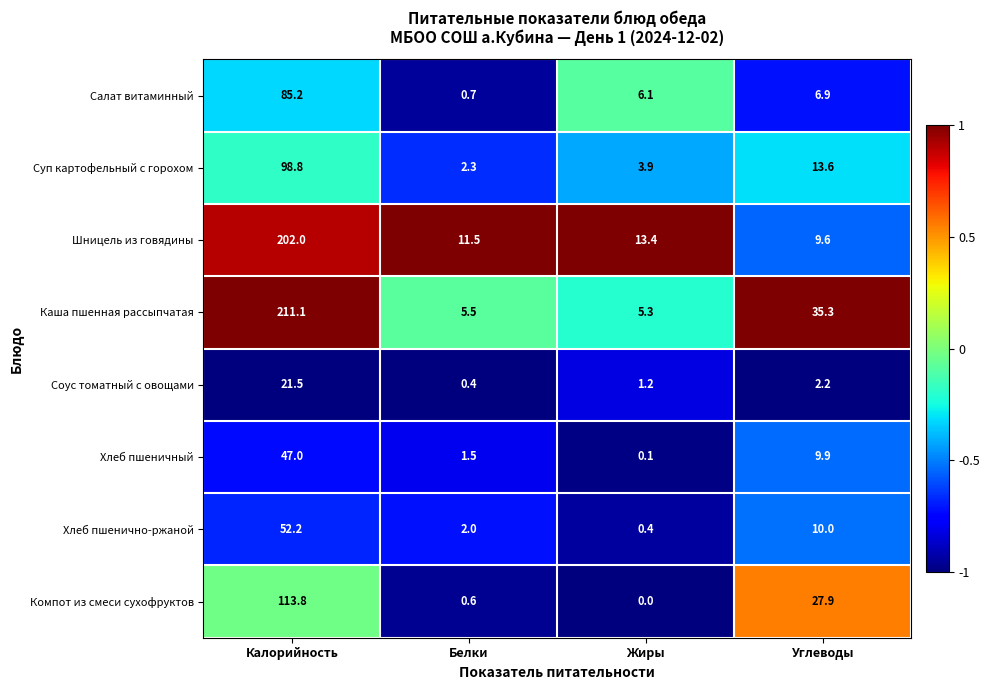

At which category is the sum across all series the highest?

Калорийность